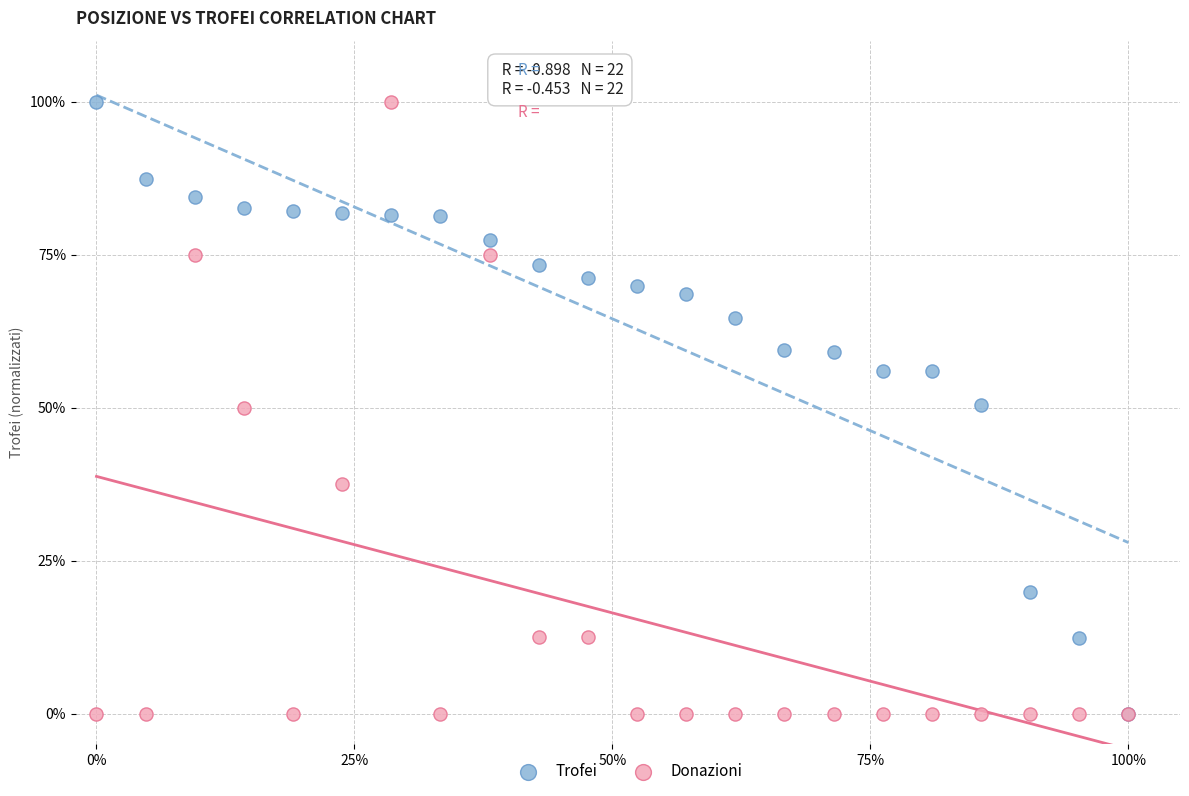

What are all the series names shown in the legend?

Trofei, Donazioni